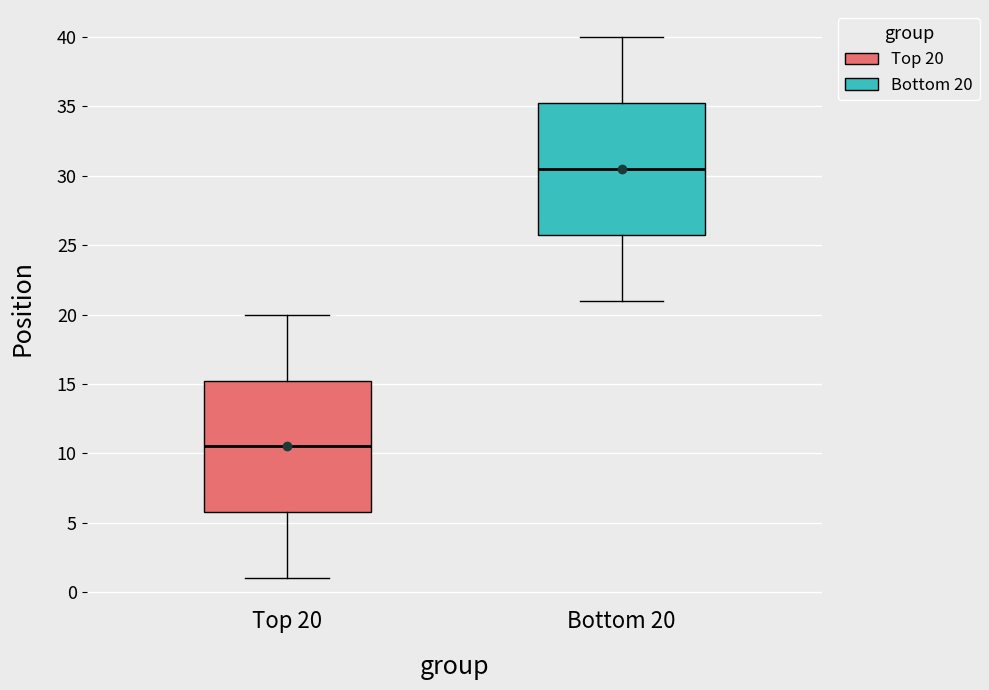

Where does the lower whisker of the box for Top 20 end on the y-axis? The values are not printed on the chart, so give them approximately, as read against the axis.

1.0